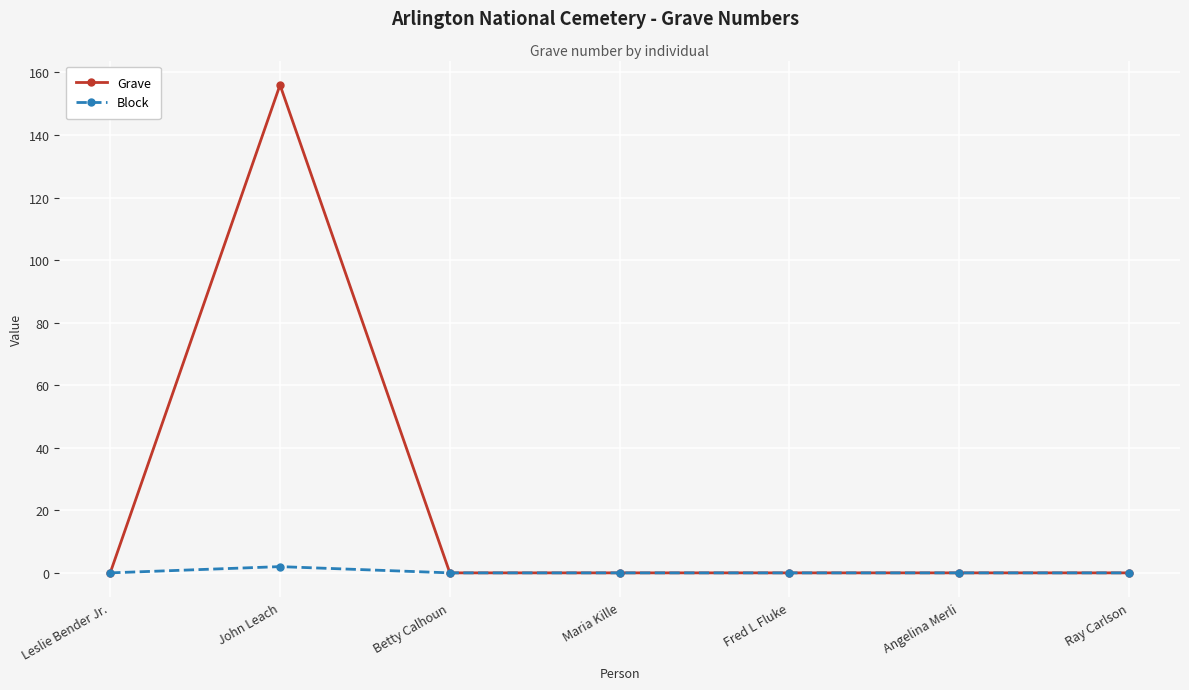

The Block series shows 0 at Leslie Bender Jr.. True or false?

True